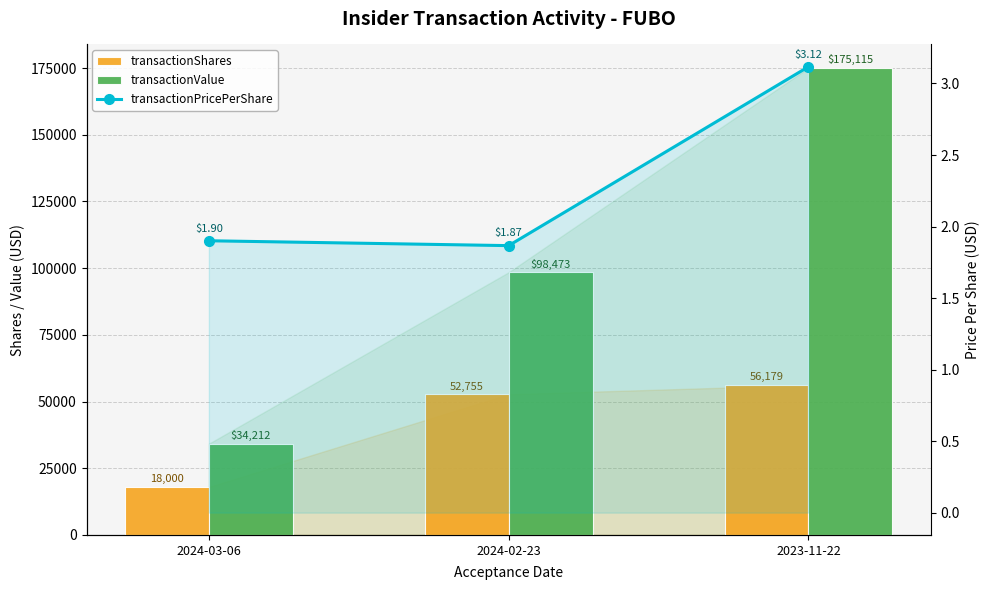

At which label does transactionValue first exceed 98473?

2023-11-22